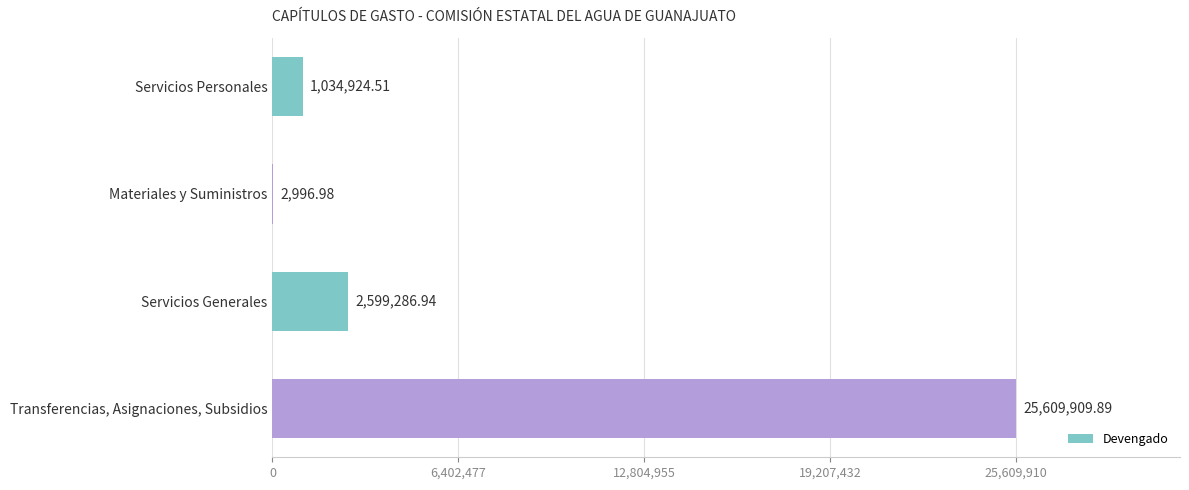

At which label is the value closest to 12806453?

Servicios Generales